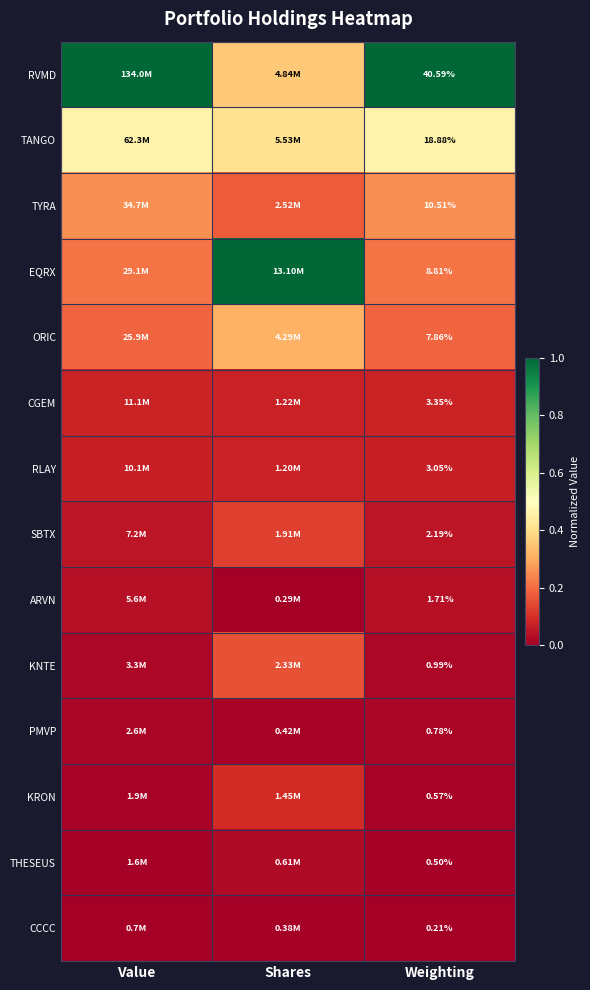

At Weighting, list the series in order from smallest to largest.

CCCC, THESEUS, KRON, PMVP, KNTE, ARVN, SBTX, RLAY, CGEM, ORIC, EQRX, TYRA, TANGO, RVMD